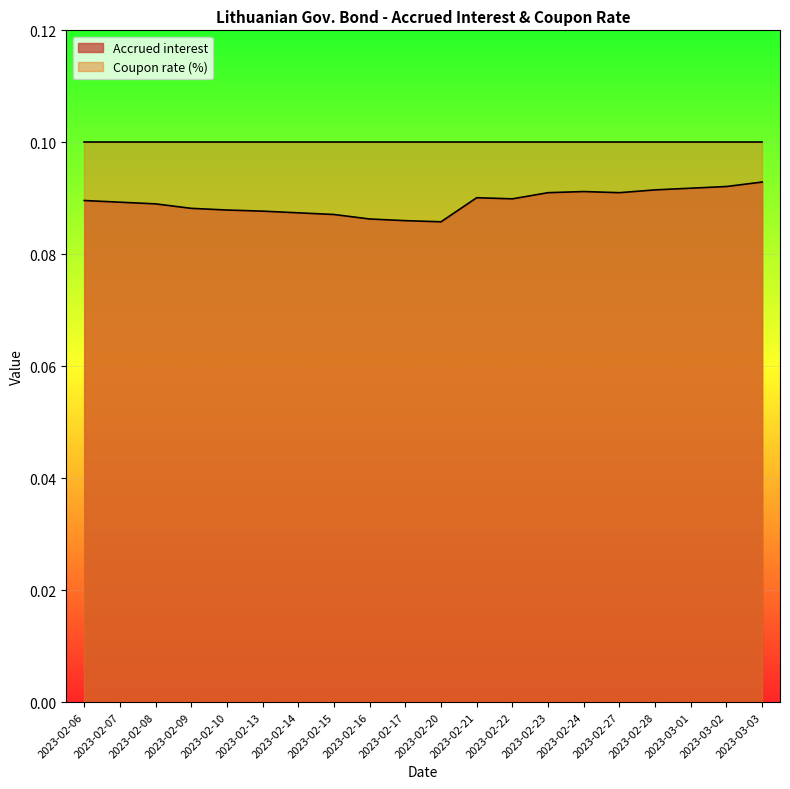

How many lines are shown in the chart?

2